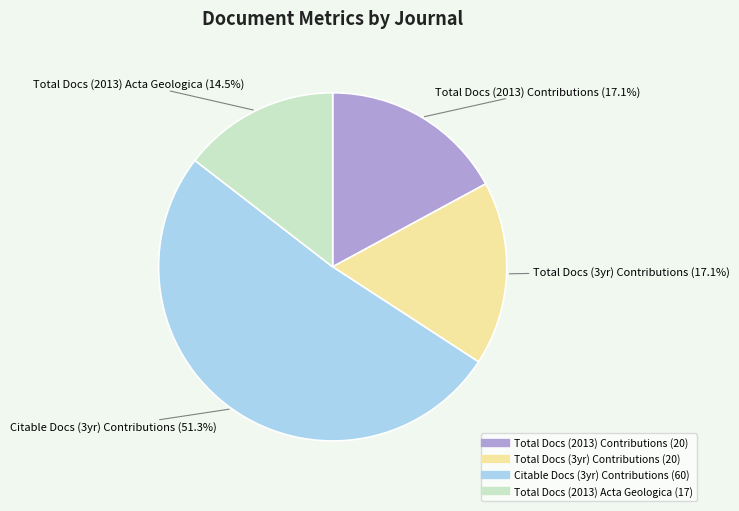

Does any single category account for the majority?

Yes